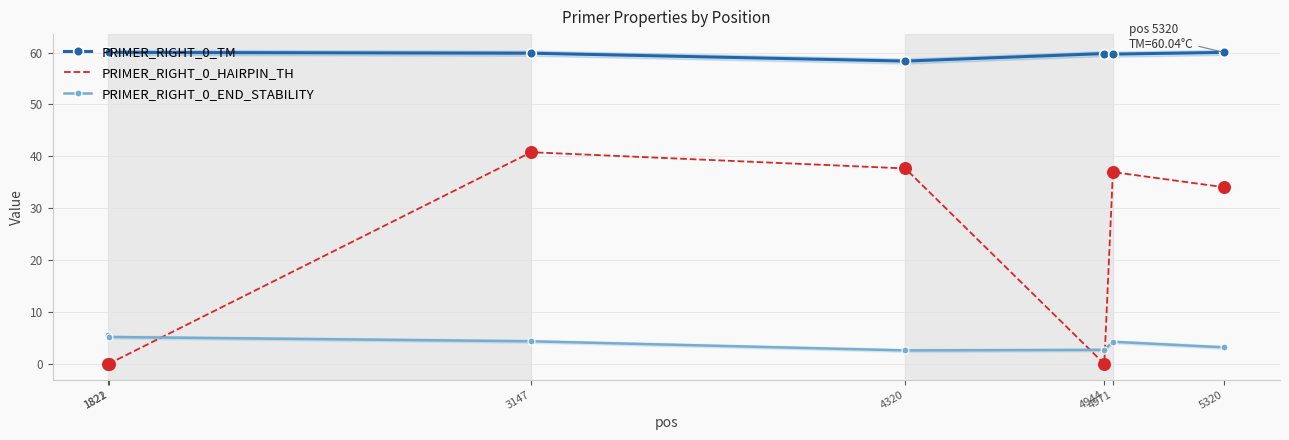

Which series has the largest Y range (max minus min)?

PRIMER_RIGHT_0_HAIRPIN_TH